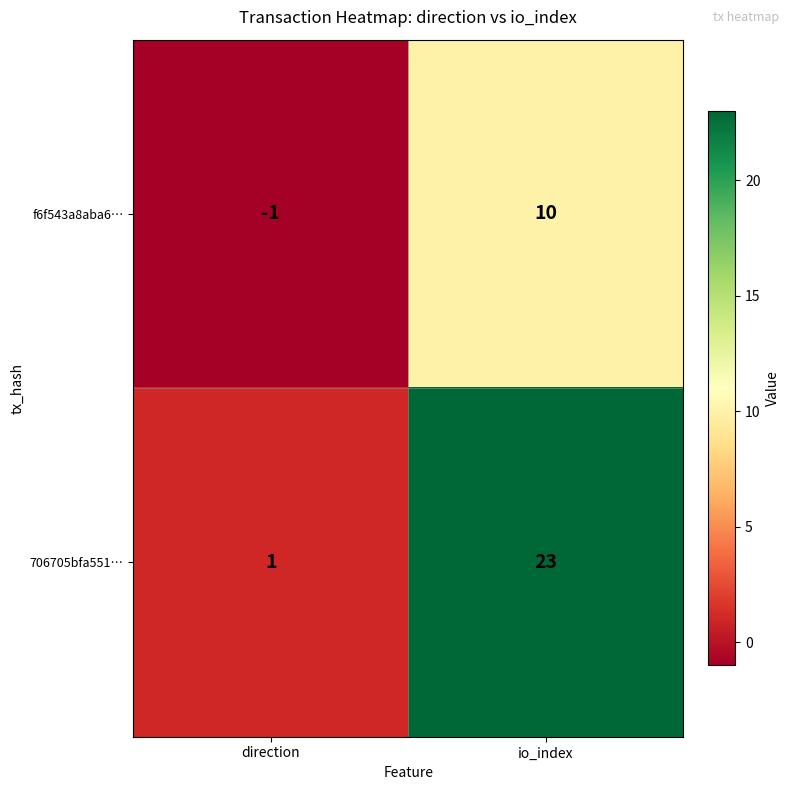

The value of f6f543a8aba6… at io_index is 10. True or false?

True